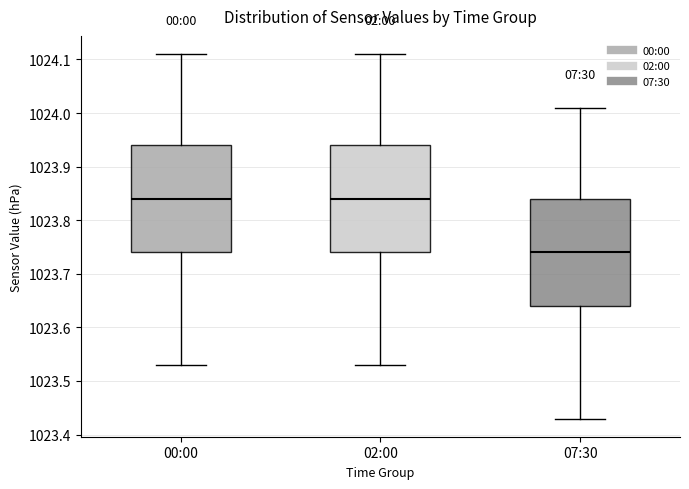

Where is the upper edge of the box for 00:00 on the y-axis? The values are not printed on the chart, so give them approximately, as read against the axis.

1023.94